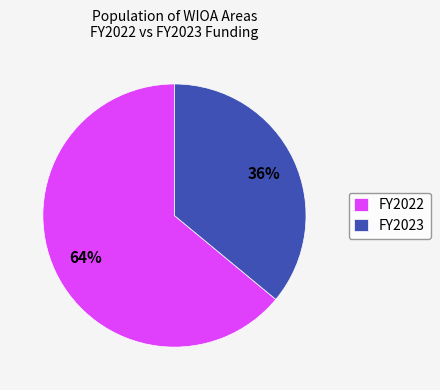

Combined, do FY2023 and FY2022 account for over 50%?

Yes